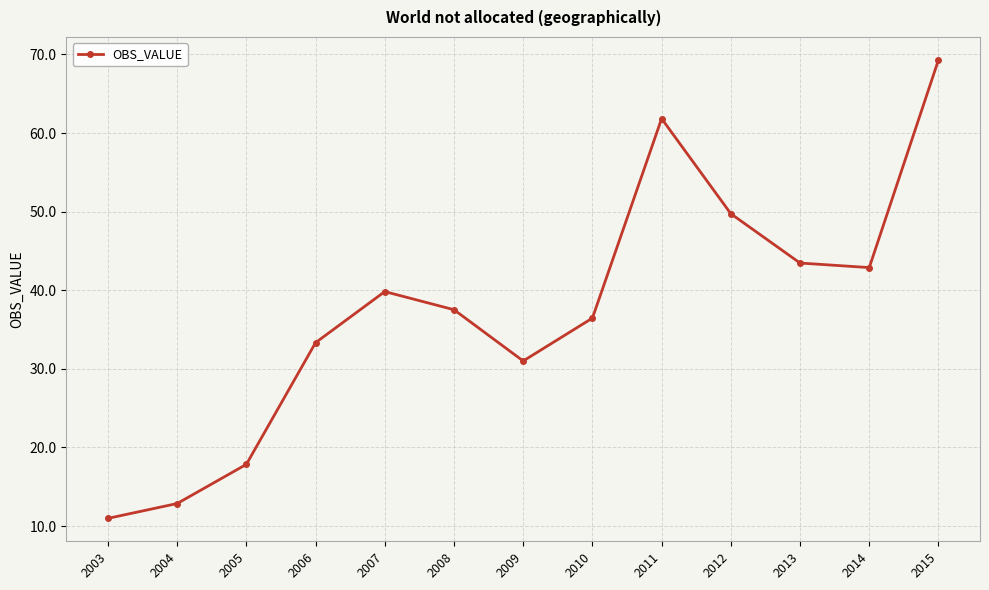

Rank the categories by value from lowest to highest.

2003, 2004, 2005, 2009, 2006, 2010, 2008, 2007, 2014, 2013, 2012, 2011, 2015